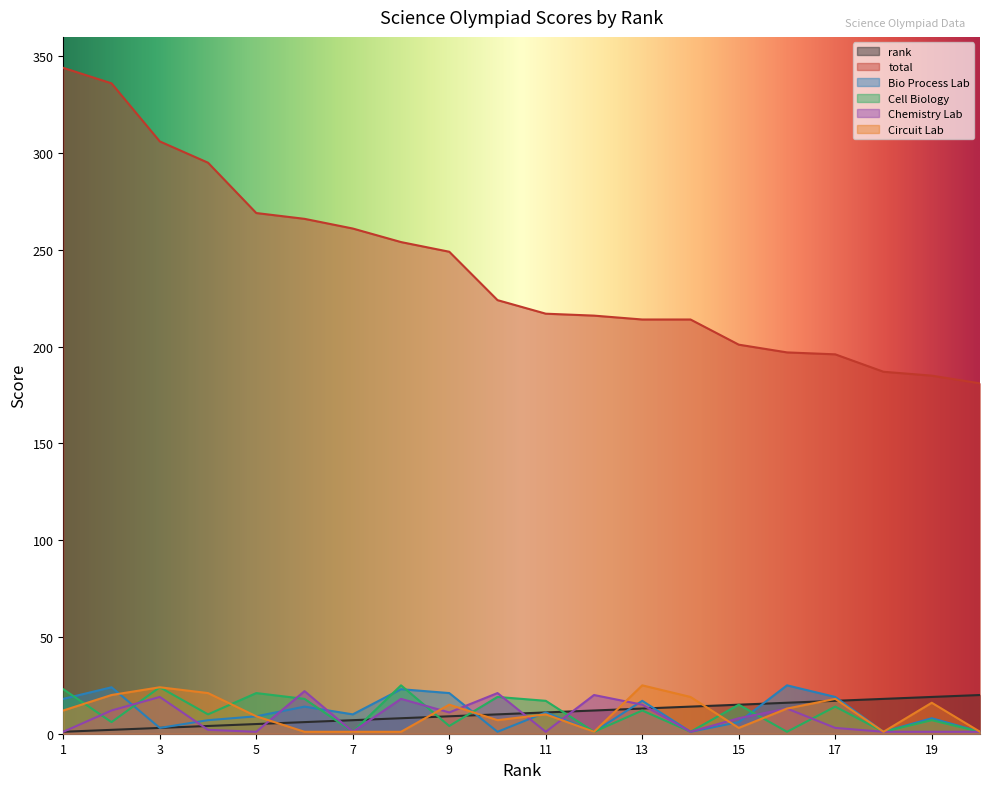

Reading left to right, transcribe all the data shown in this chart.

rank: 1	2	3	4	5	6	7	8	9	10	11	12	13	14	15	16	17	18	19	20
total: 344	336	306	295	269	266	261	254	249	224	217	216	214	214	201	197	196	187	185	181
Bio Process Lab: 18	24	3	7	9	14	10	23	21	1	11	1	17	1	6	25	19	1	8	1
Cell Biology: 23	6	24	10	21	18	1	25	4	19	17	1	12	1	15	1	14	1	7	1
Chemistry Lab: 1	12	19	2	1	22	1	18	11	21	1	20	15	1	8	13	3	1	1	1
Circuit Lab: 12	20	24	21	9	1	1	1	15	7	10	1	25	19	3	13	18	1	16	1